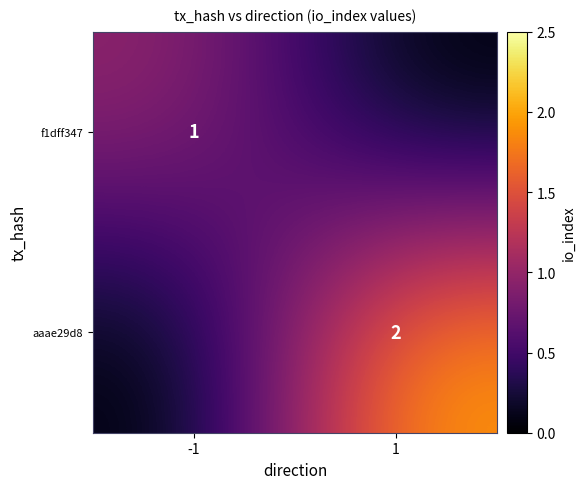

The value of f1dff347 at -1 is 1. True or false?

True